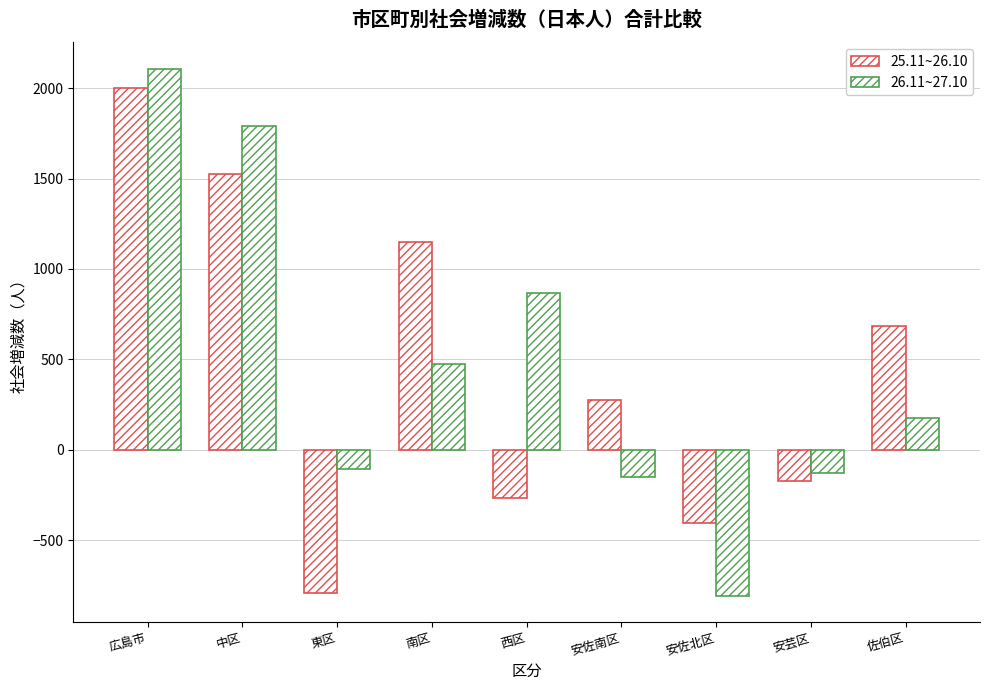

Reading left to right, list all the values displayed in this chart.

25.11~26.10: 1998	1527	-790	1147	-266	276	-407	-172	683
26.11~27.10: 2108	1789	-108	475	867	-152	-808	-129	174